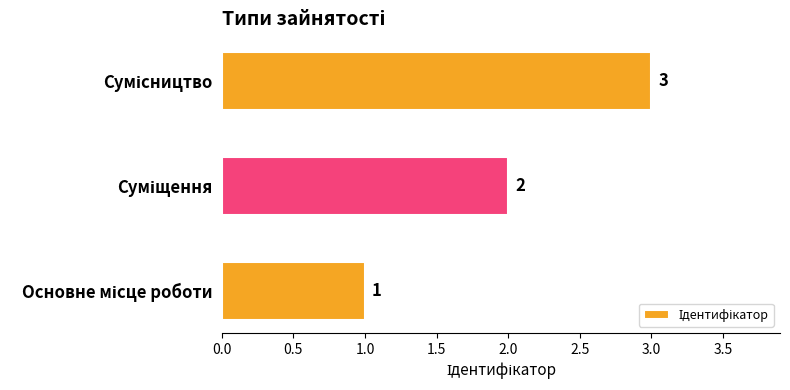

How many bars are there in total?

3